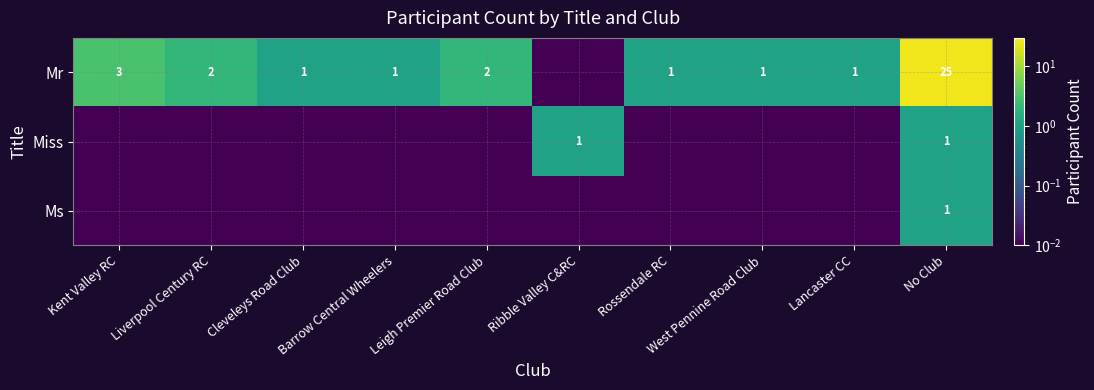

Is it true that Ms equals 0.0 at Lancaster CC?

True